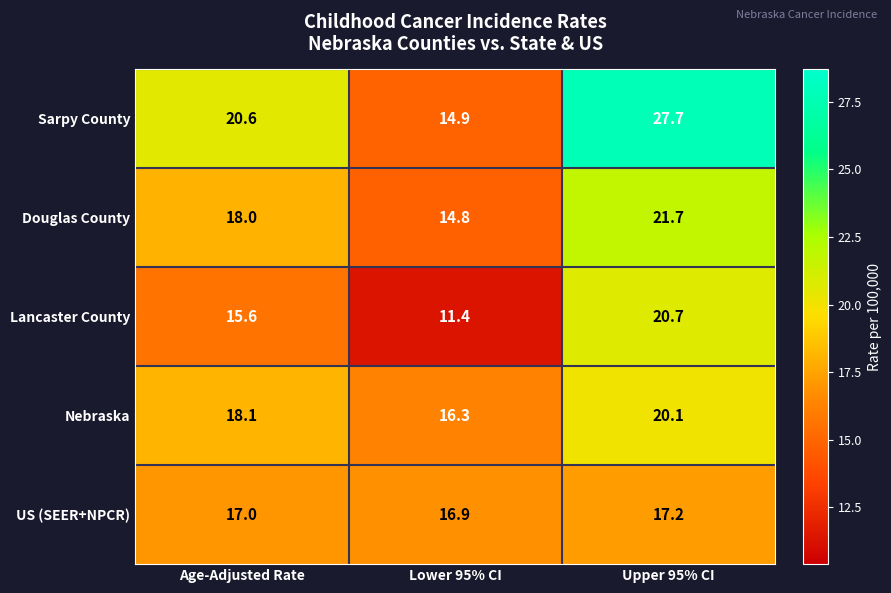

Reading left to right, extract all data points from this chart.

Sarpy County: 20.6	14.9	27.7
Douglas County: 18.0	14.8	21.7
Lancaster County: 15.6	11.4	20.7
Nebraska: 18.1	16.3	20.1
US (SEER+NPCR): 17.0	16.9	17.2